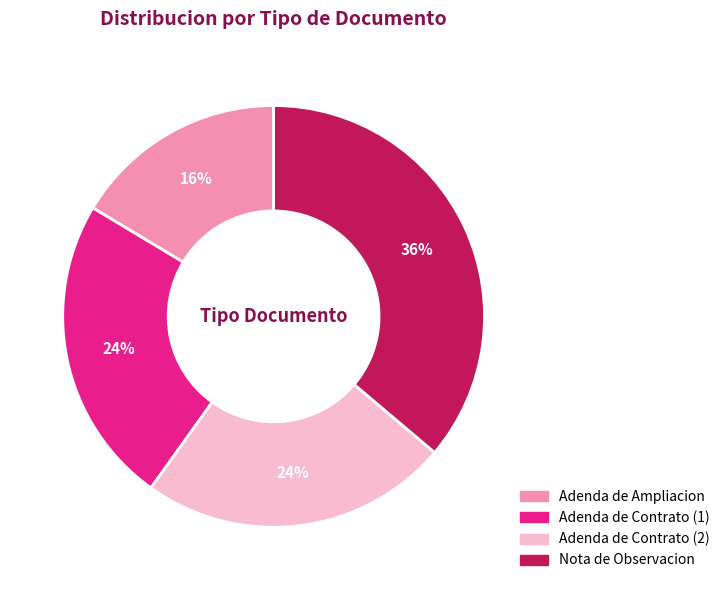

To the nearest percent, what is the difference between the largest and smallest slice percentages?

20%